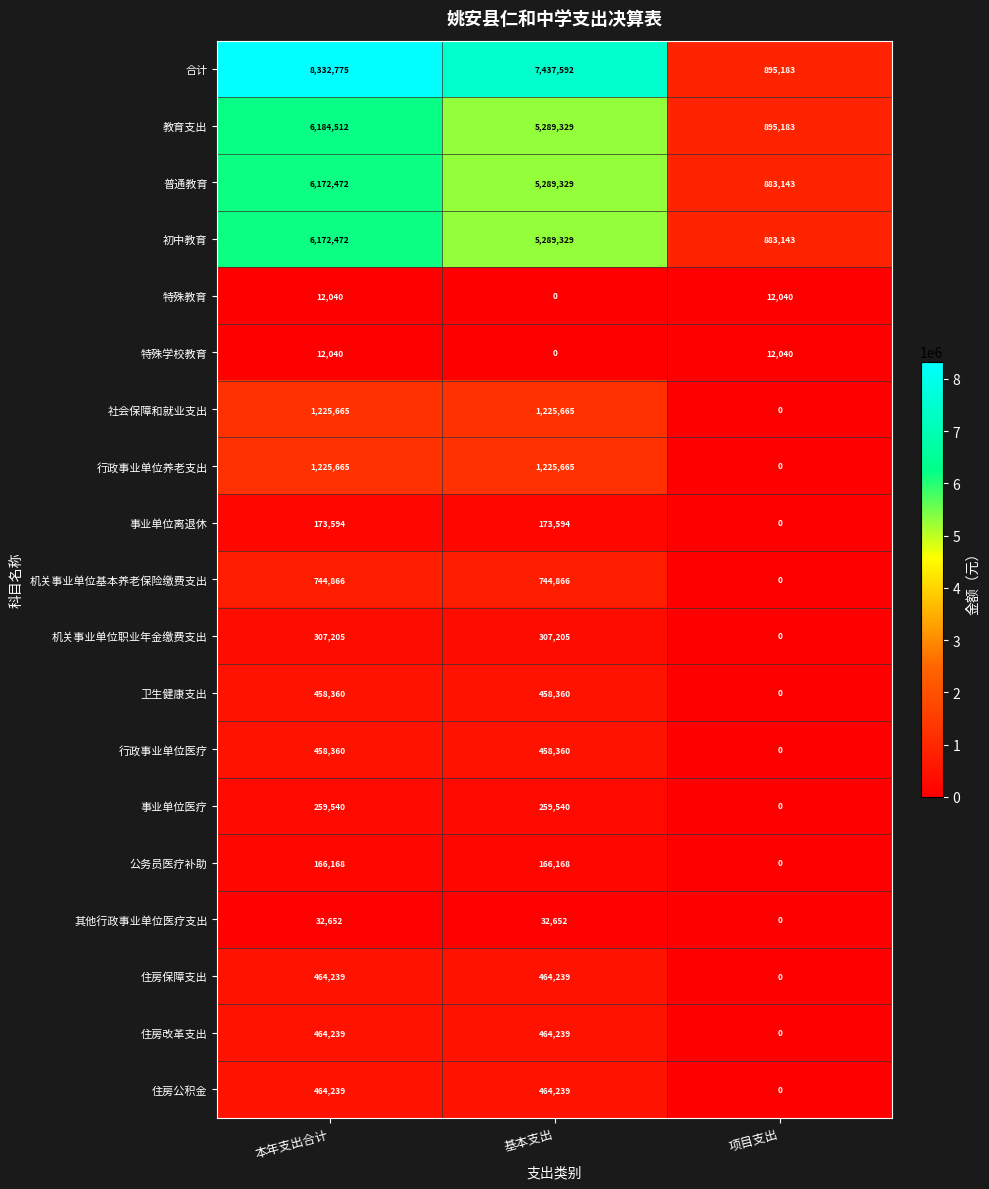

What is the maximum value shown in the chart?

8332775